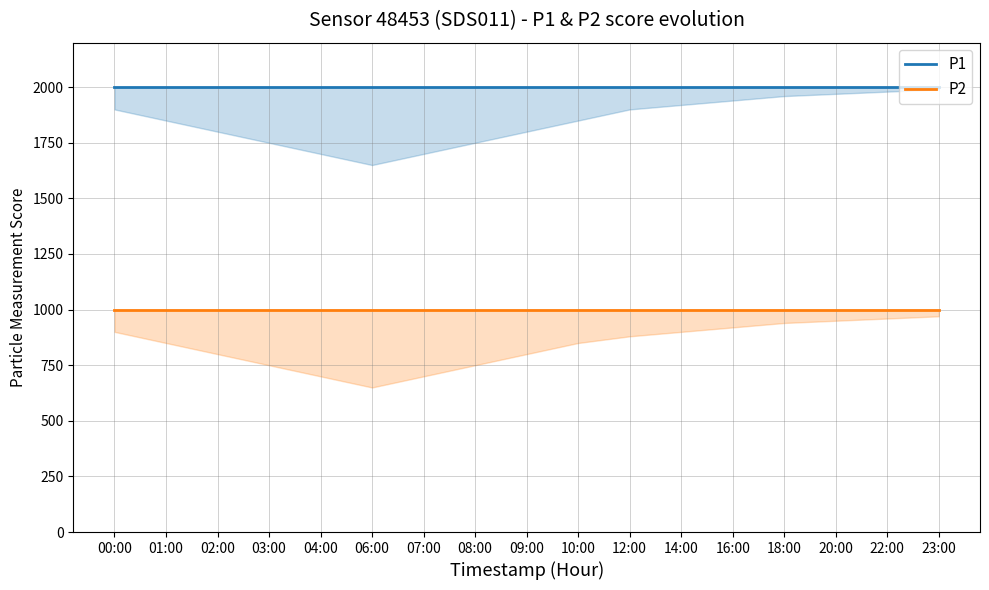

The value of P1 at 04:00 is 1999.9. True or false?

True